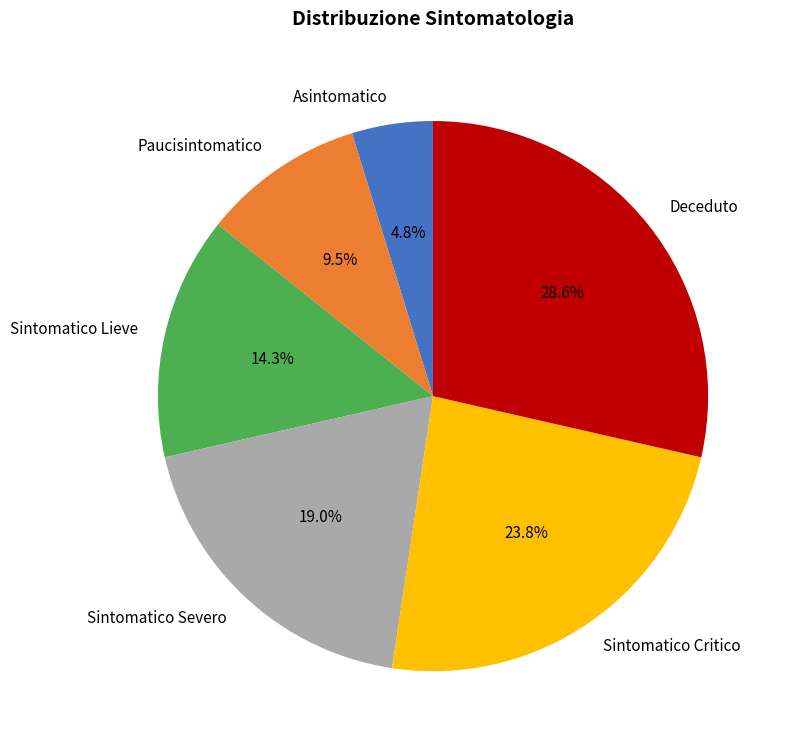

To the nearest percent, what portion does Deceduto represent?

29%